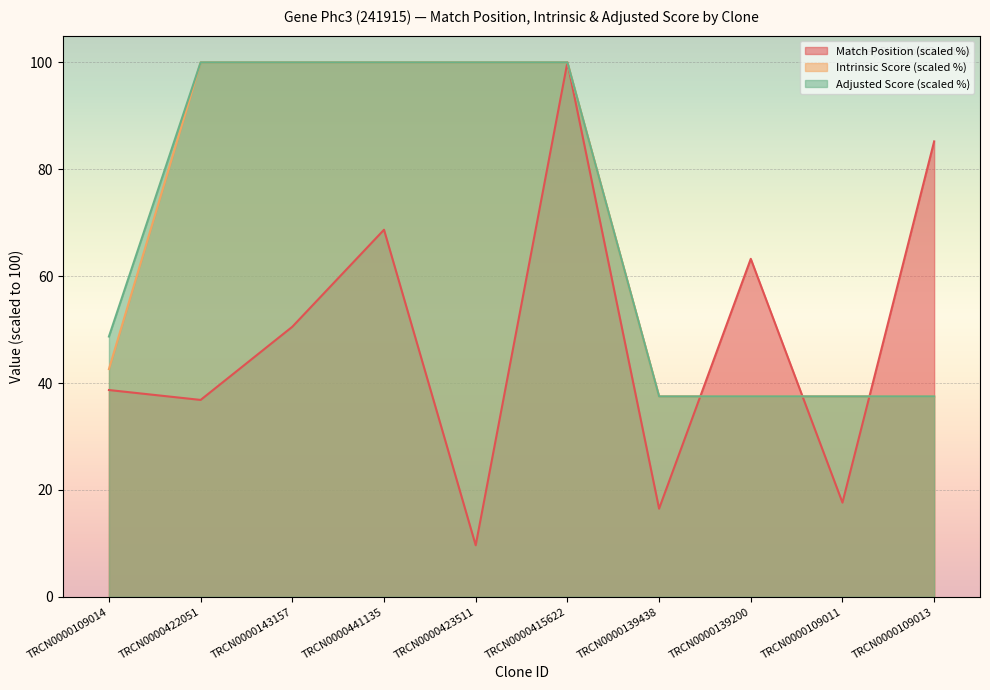

What is the minimum value for Intrinsic Score?

37.5